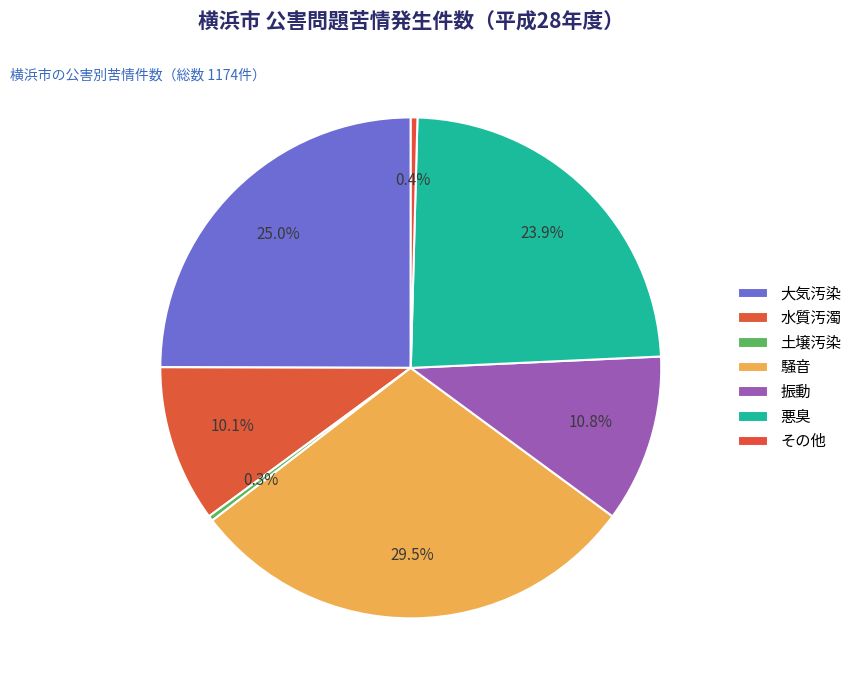

Is there a majority slice in this chart?

No